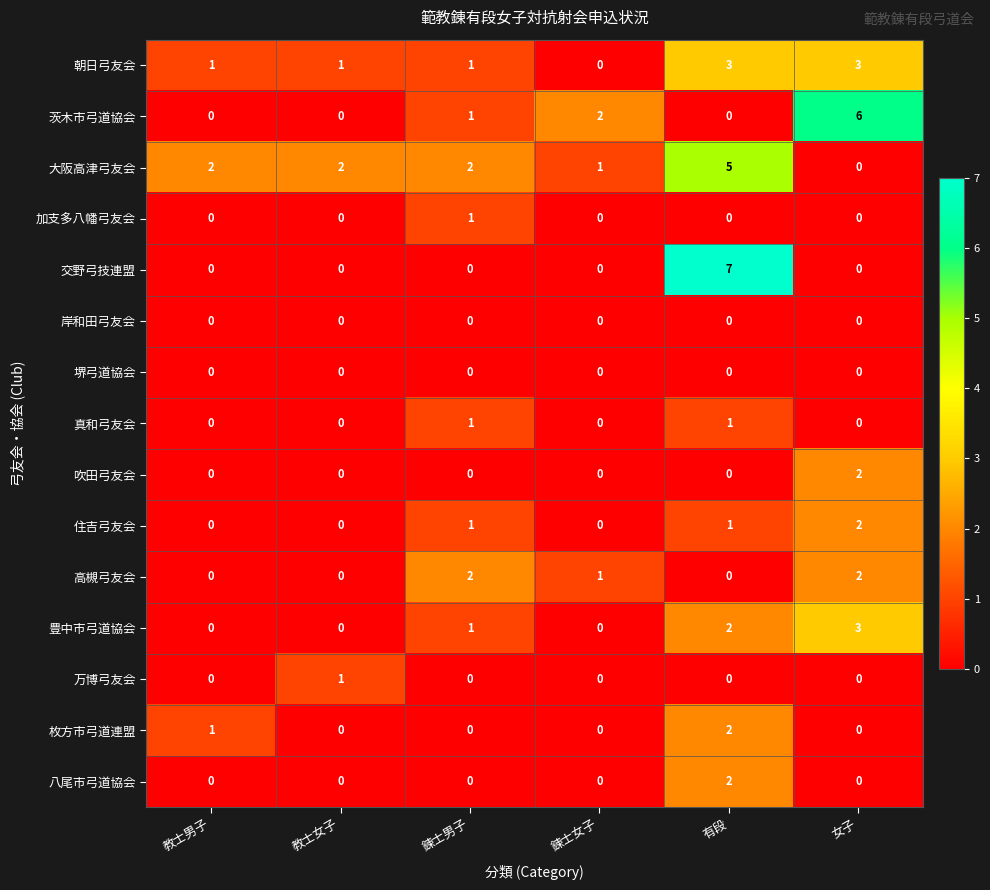

What is the spread (max minus min) of values at 有段?

7